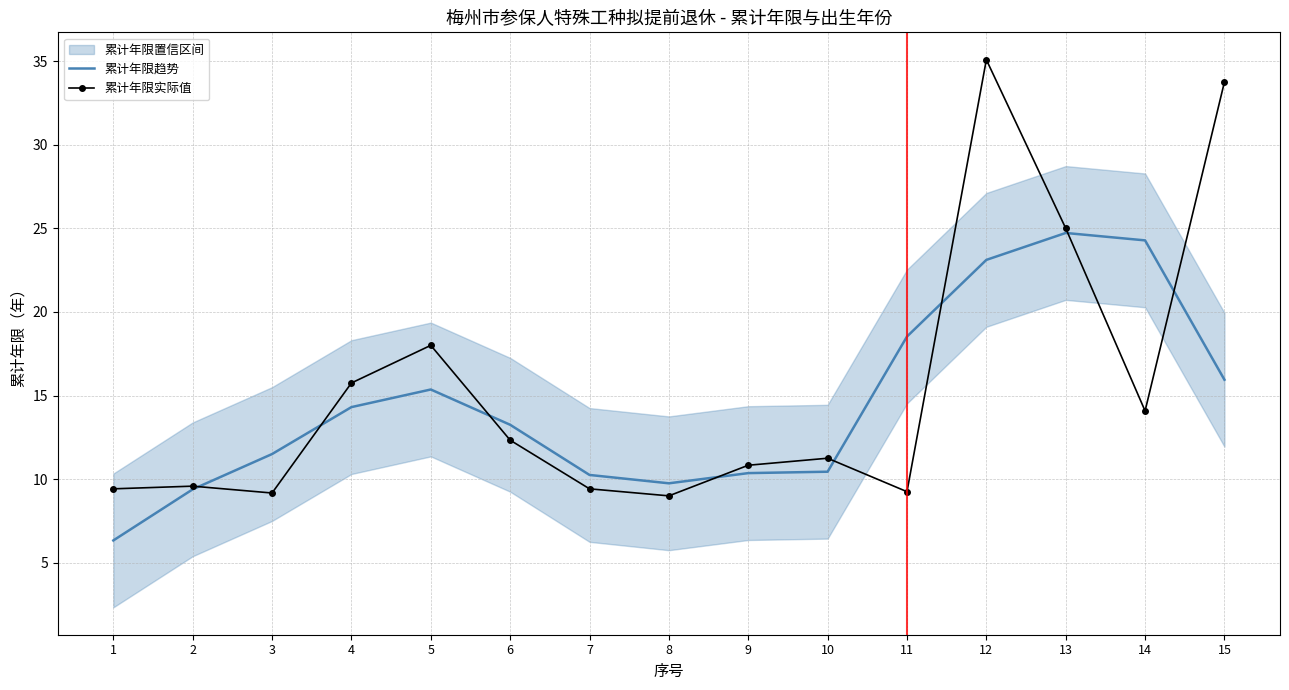

List the series in order of their overall mean, highest first.

累计年限实际值, 累计年限趋势